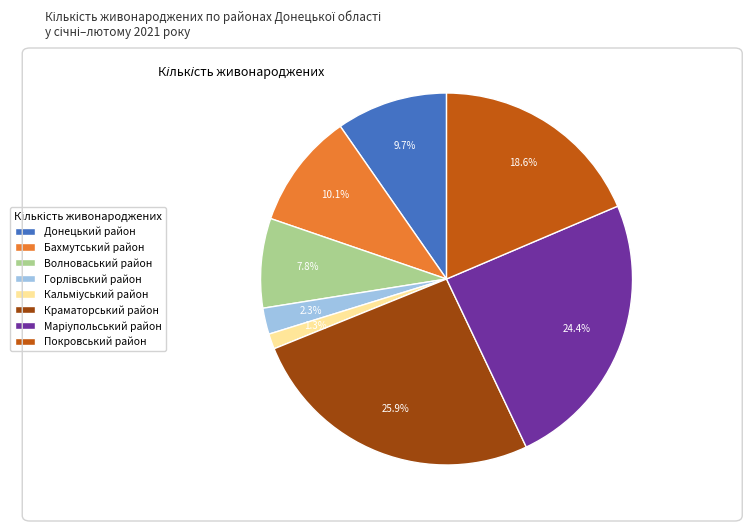

How much of the chart is everything except Донецький район?

90.3%